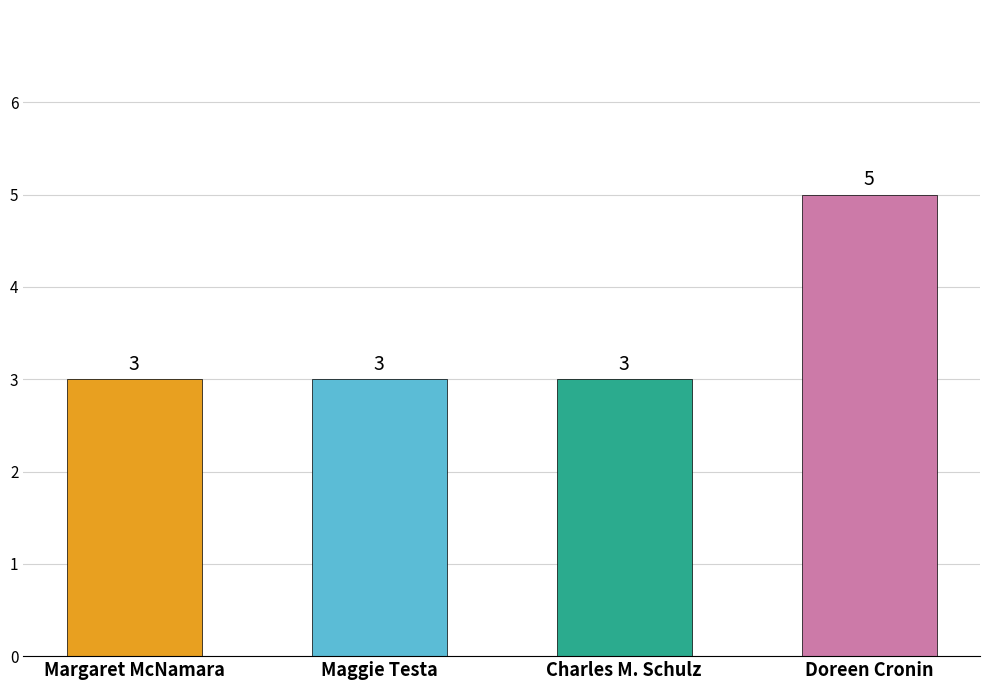

What is the greatest value displayed?

5